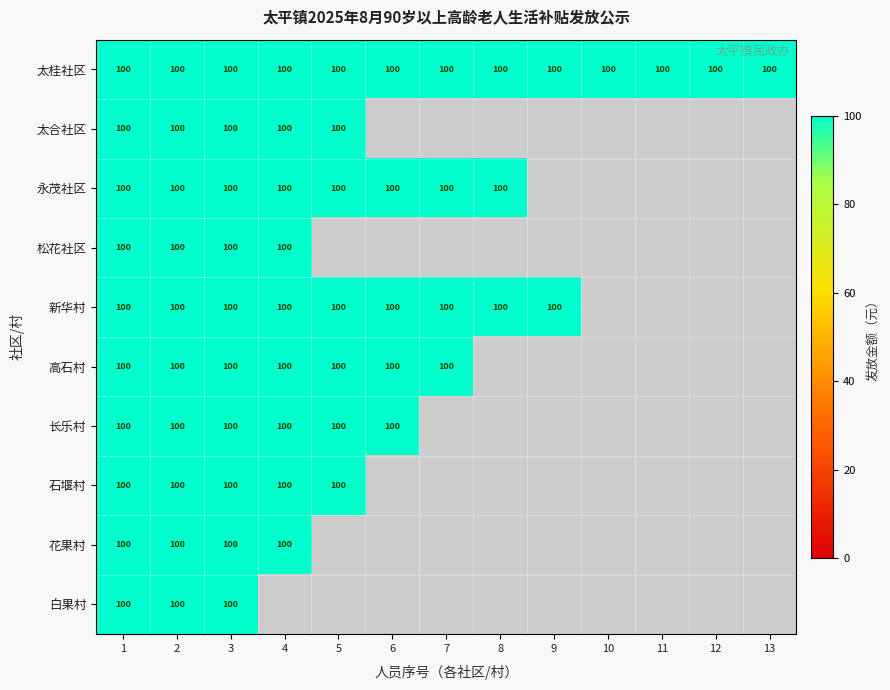

Between 1 and 2, which is larger?

1